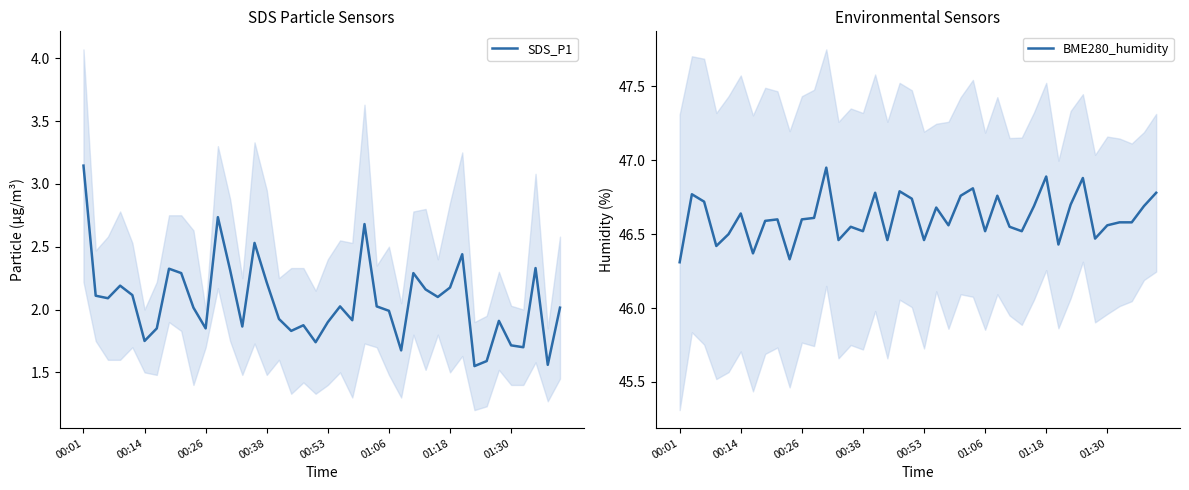

What are all the series names shown in the legend?

SDS_P1, BME280_humidity